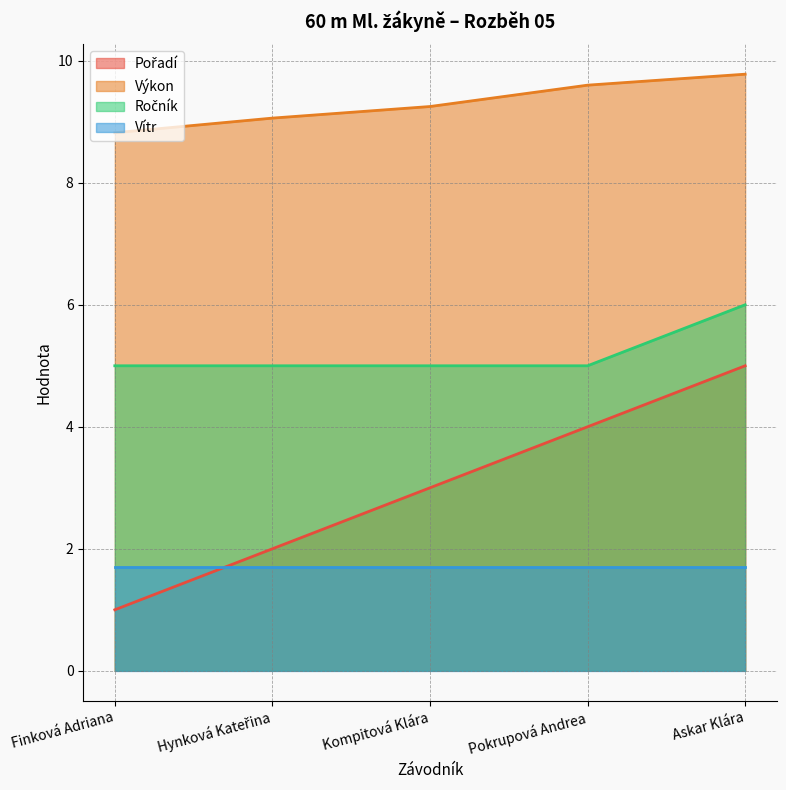

Is it true that Výkon equals 9.8 at Askar Klára?

True